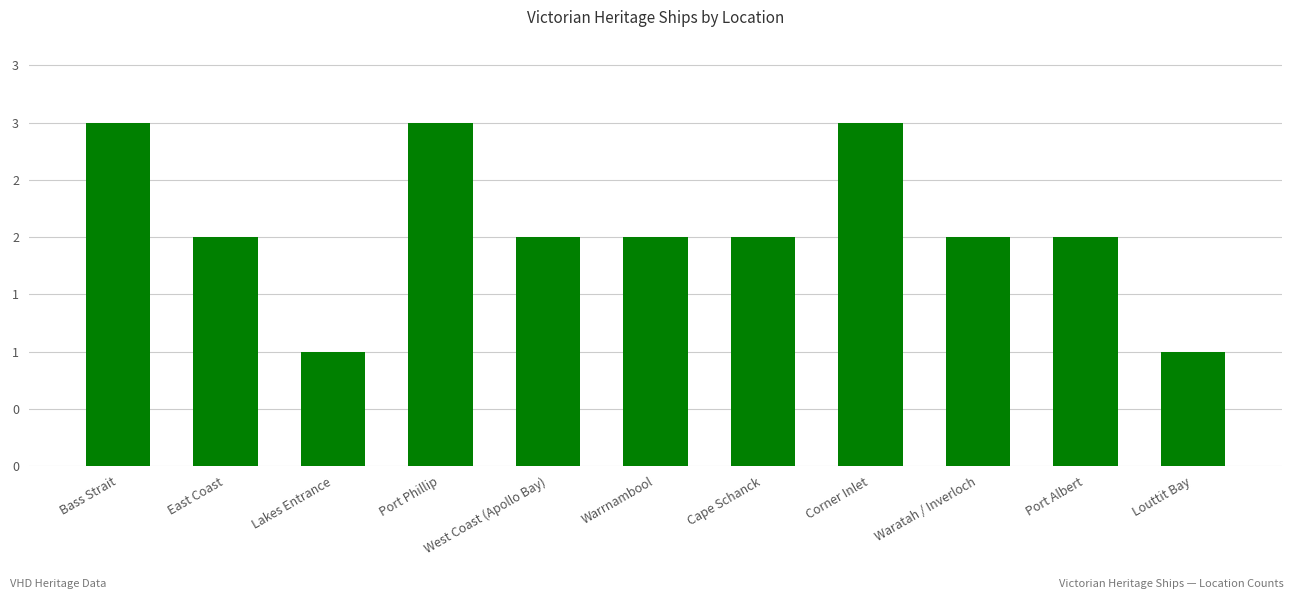

Does the chart contain stacked bars?

No